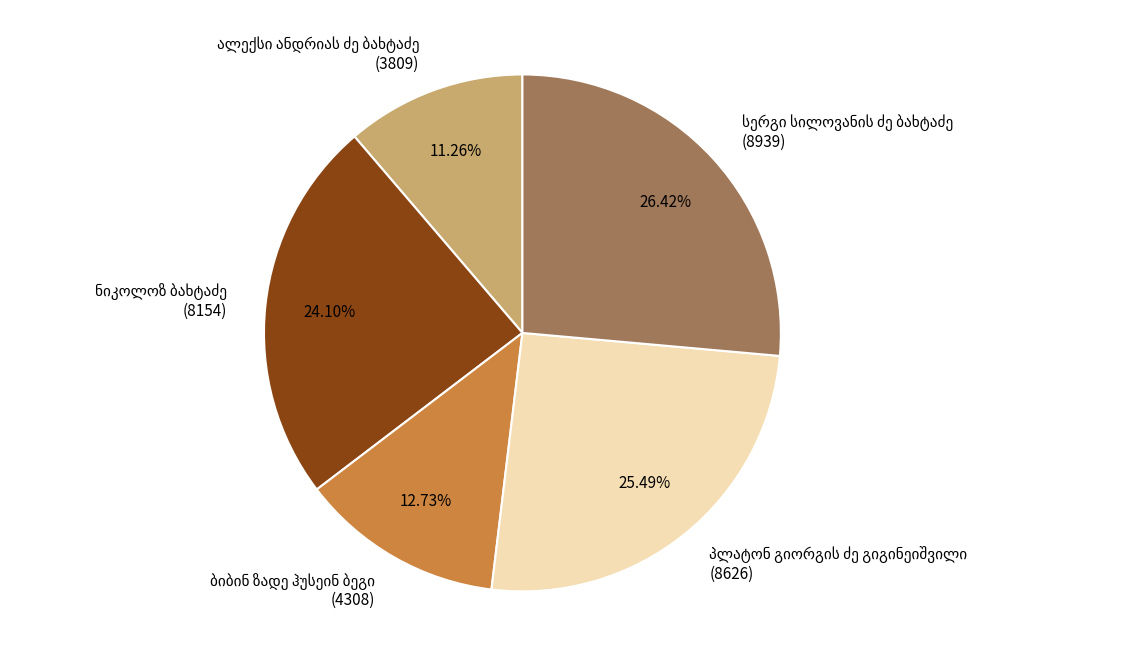

Does any single category account for the majority?

No